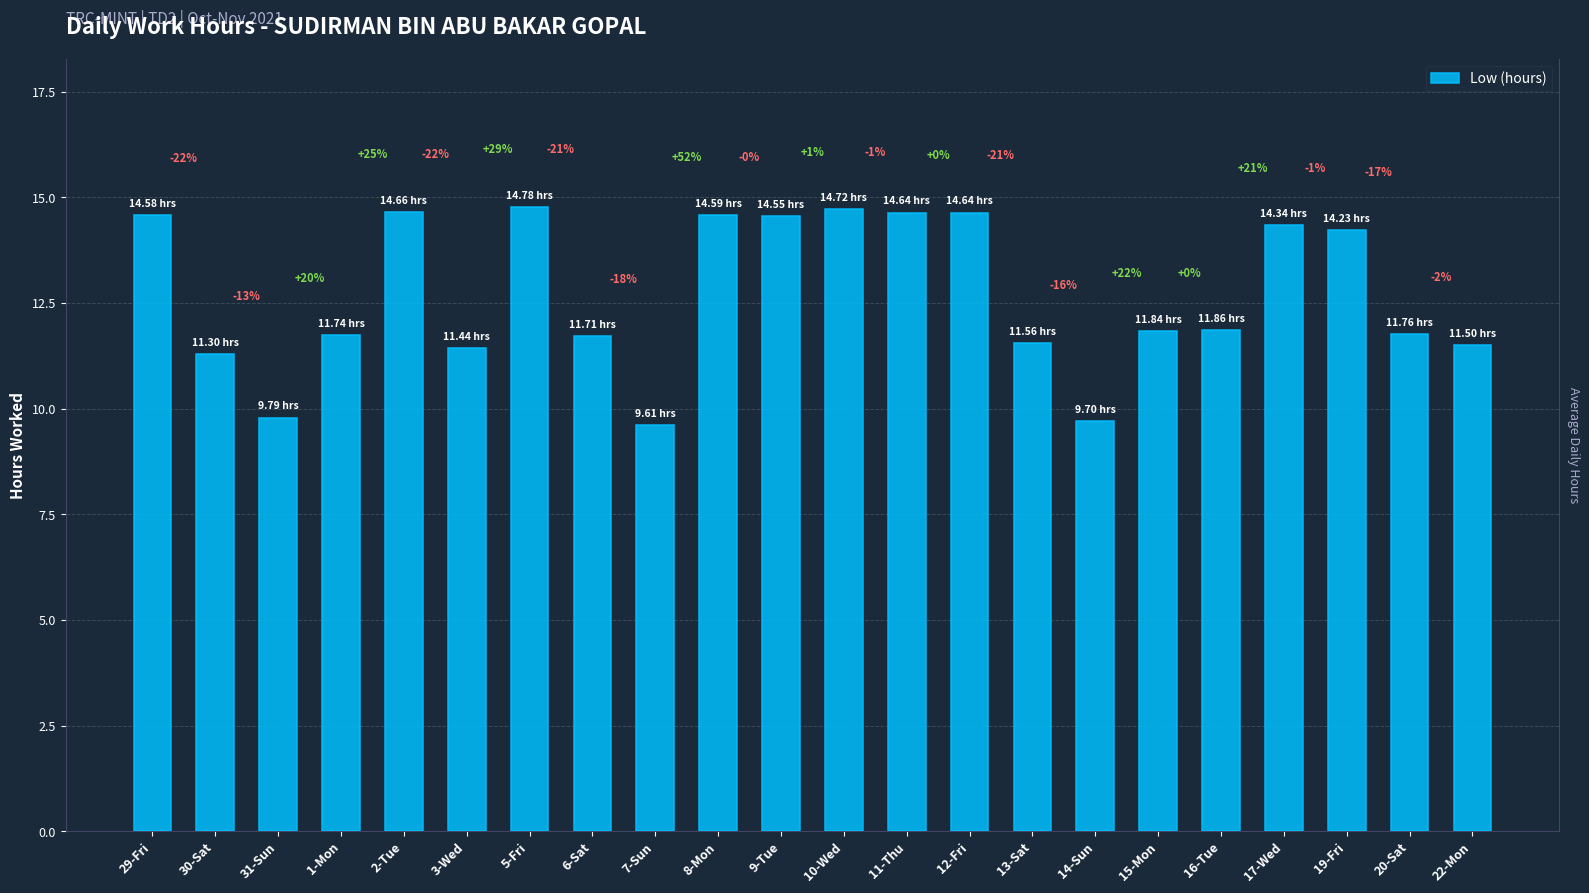

What is the value of the 20th bar from the left?

14.2